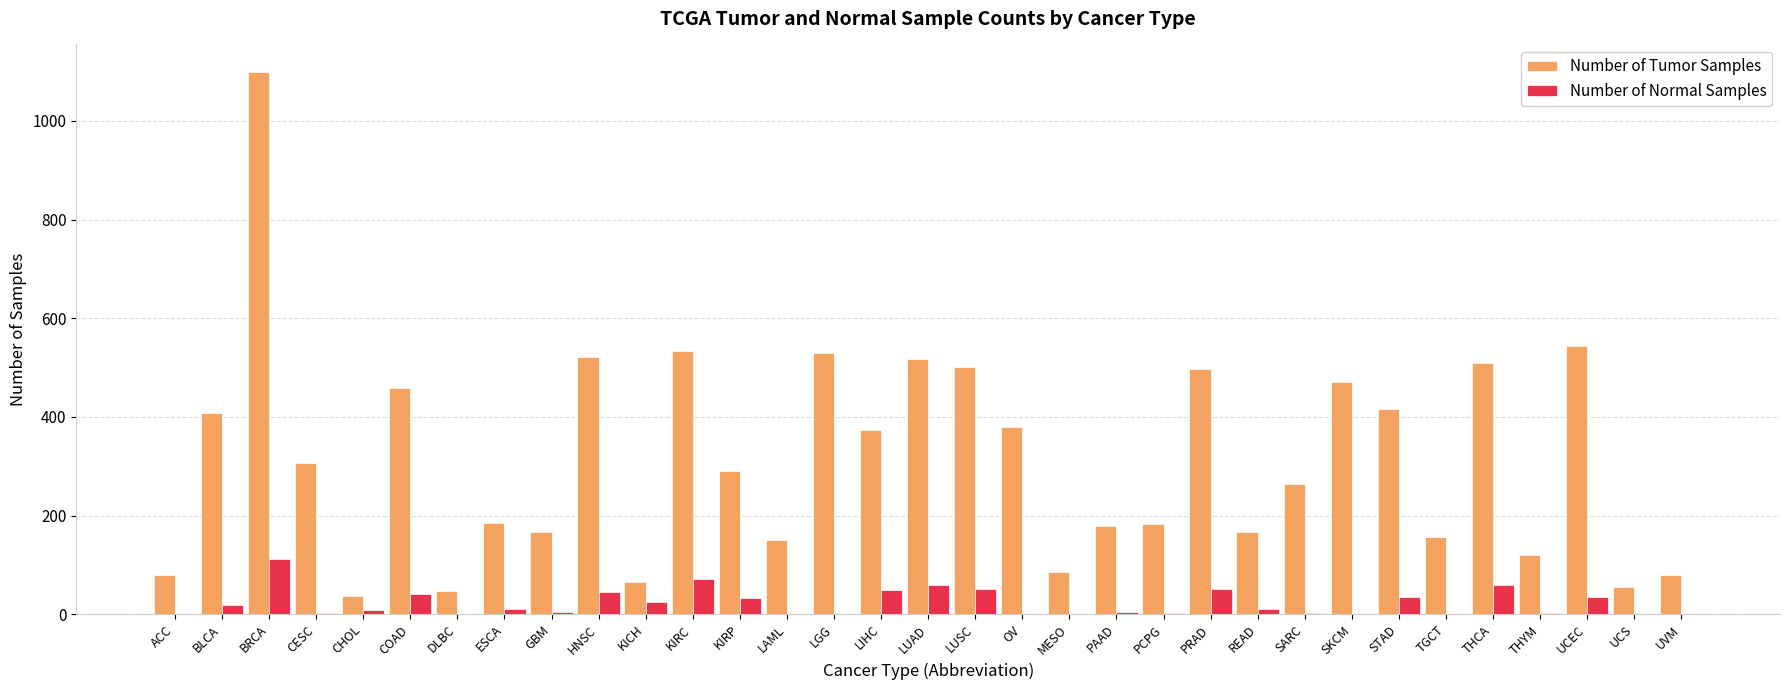

Is the value of Number of Tumor Samples at OV greater than the value of Number of Normal Samples at MESO?

Yes